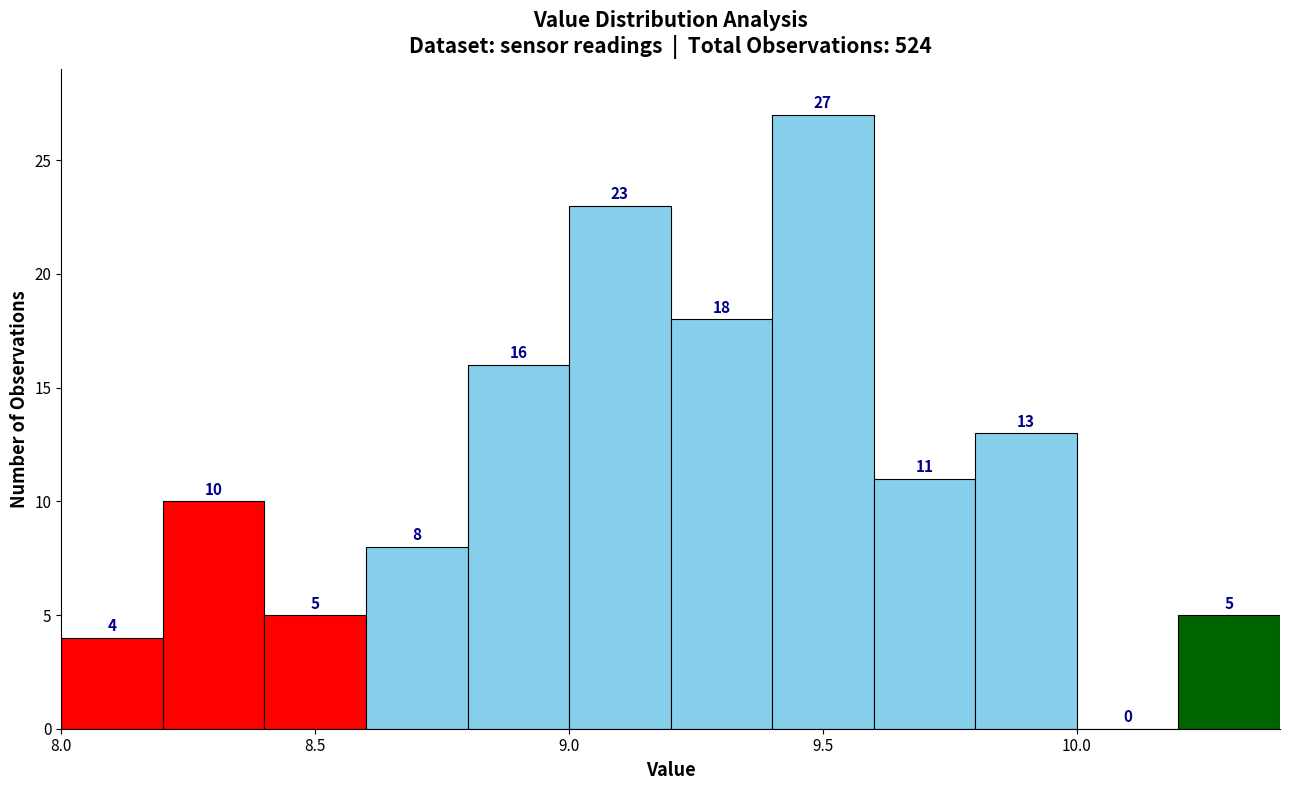

Reading left to right, list every bar in this chart as the range it spans on the x-axis followed by its height.

8.0 to 8.2: 4
8.2 to 8.4: 10
8.4 to 8.6: 5
8.6 to 8.8: 8
8.8 to 9.0: 16
9.0 to 9.2: 23
9.2 to 9.4: 18
9.4 to 9.6: 27
9.6 to 9.8: 11
9.8 to 10.0: 13
10.0 to 10.2: 0
10.2 to 10.4: 5